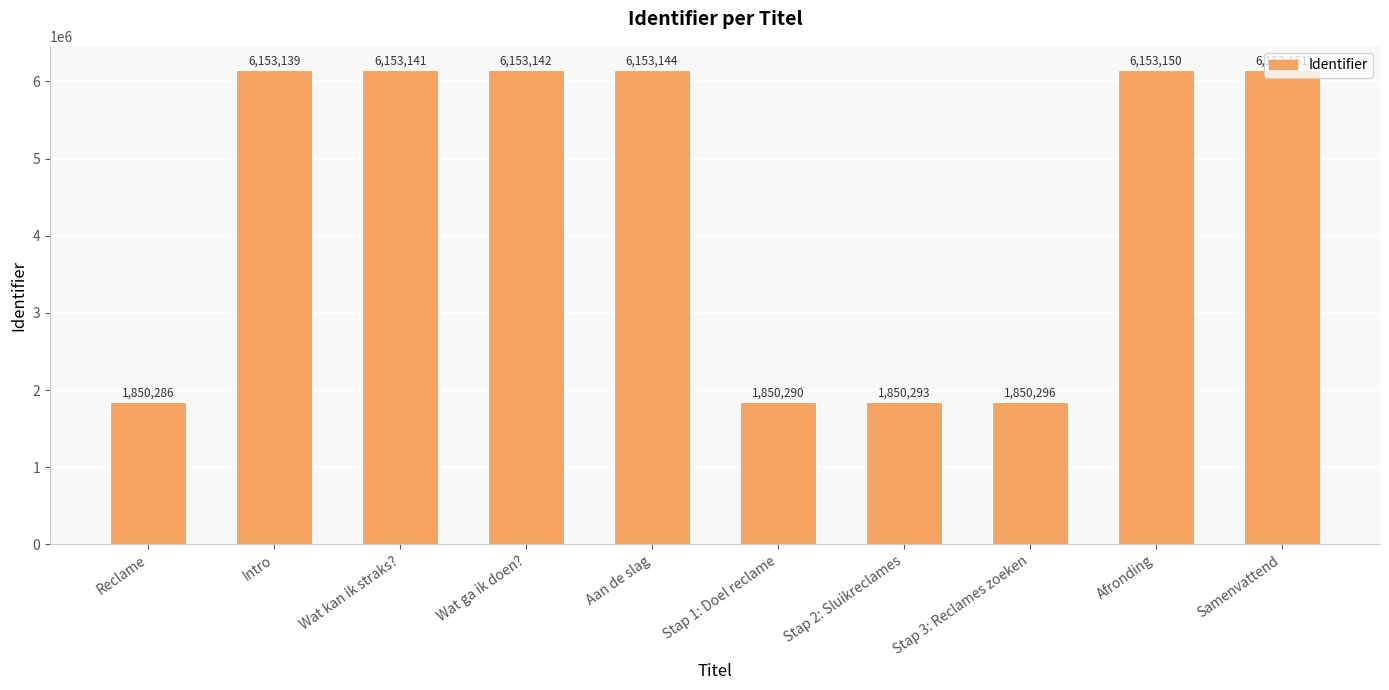

List the labels in order of value, largest first.

Samenvattend, Afronding, Aan de slag, Wat ga ik doen?, Wat kan ik straks?, Intro, Stap 3: Reclames zoeken, Stap 2: Sluikreclames, Stap 1: Doel reclame, Reclame